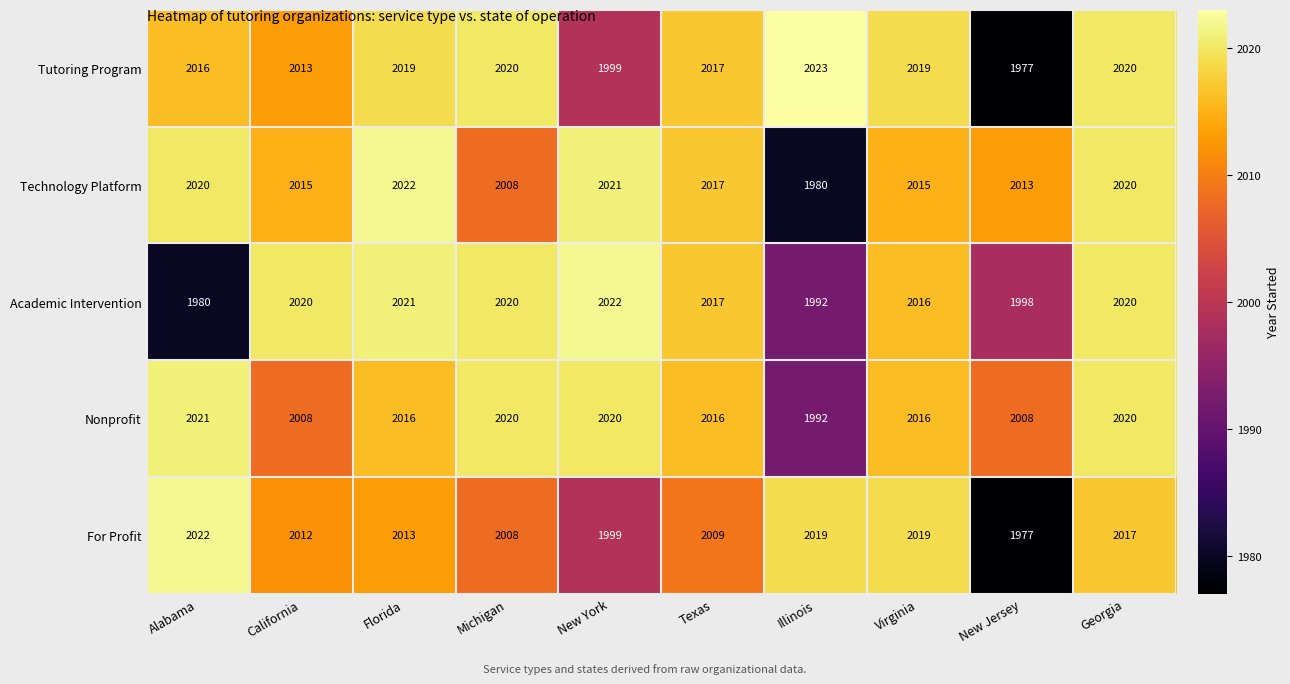

What is the difference between the Academic Intervention values at Virginia and Michigan?

4